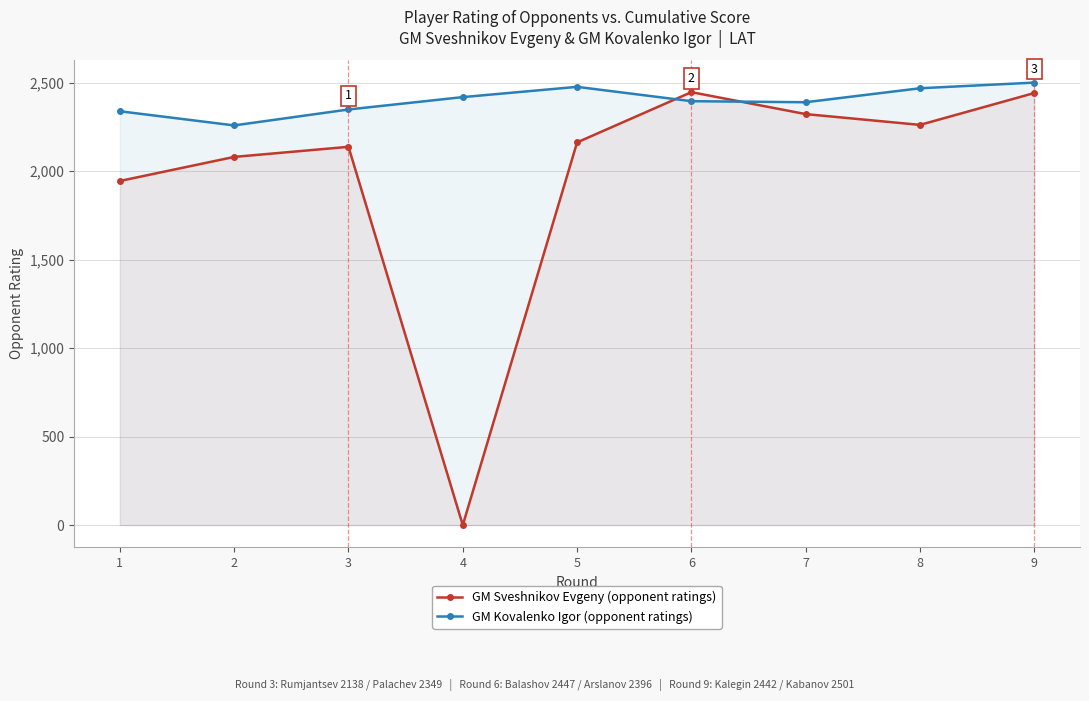

Which series has the largest total across all categories?

GM Kovalenko Igor (opponent ratings)